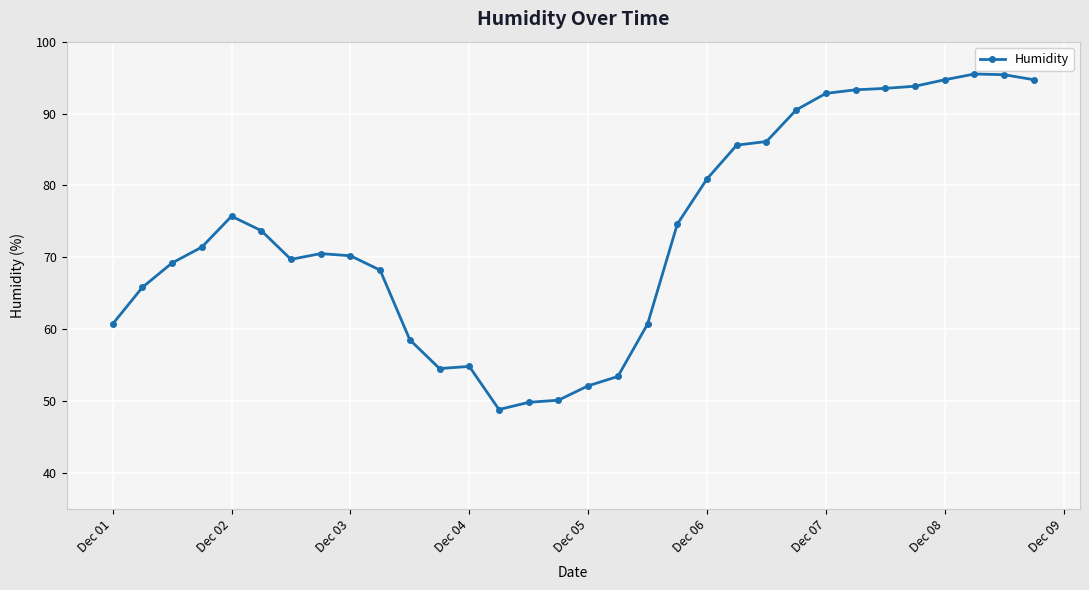

What is the sum of all values?

2349.2